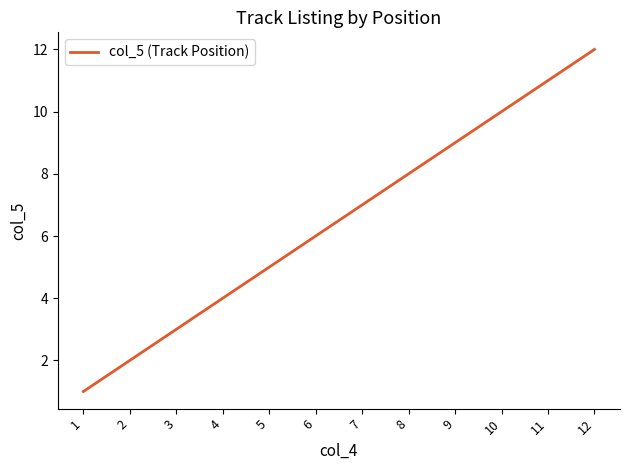

True or false: the data shows 1 at 1.

True